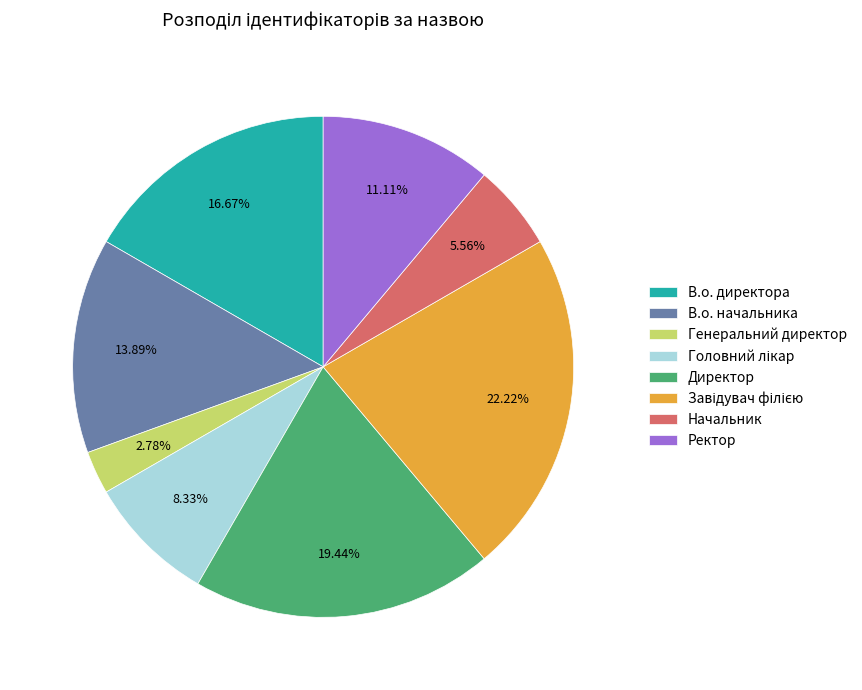

To the nearest percent, what portion does Генеральний директор represent?

3%